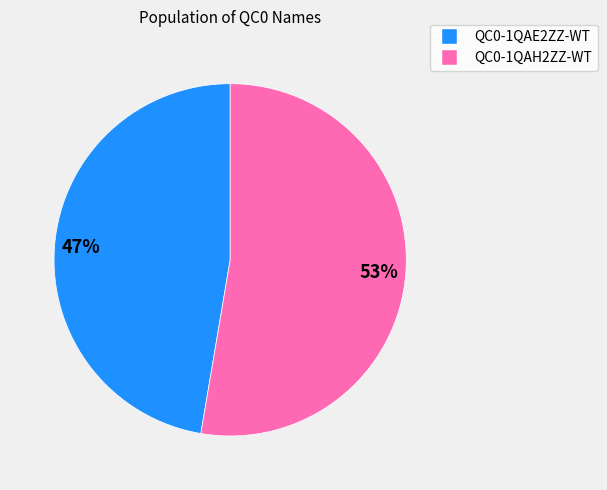

Count the number of slices in the pie.

2